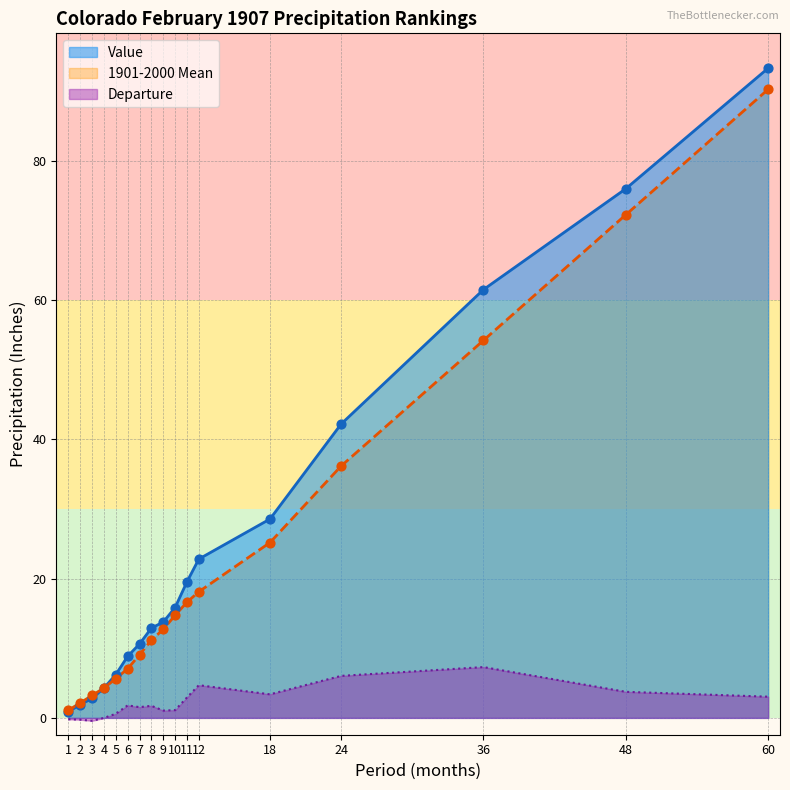

What is the total value across all series at 5?

12.4